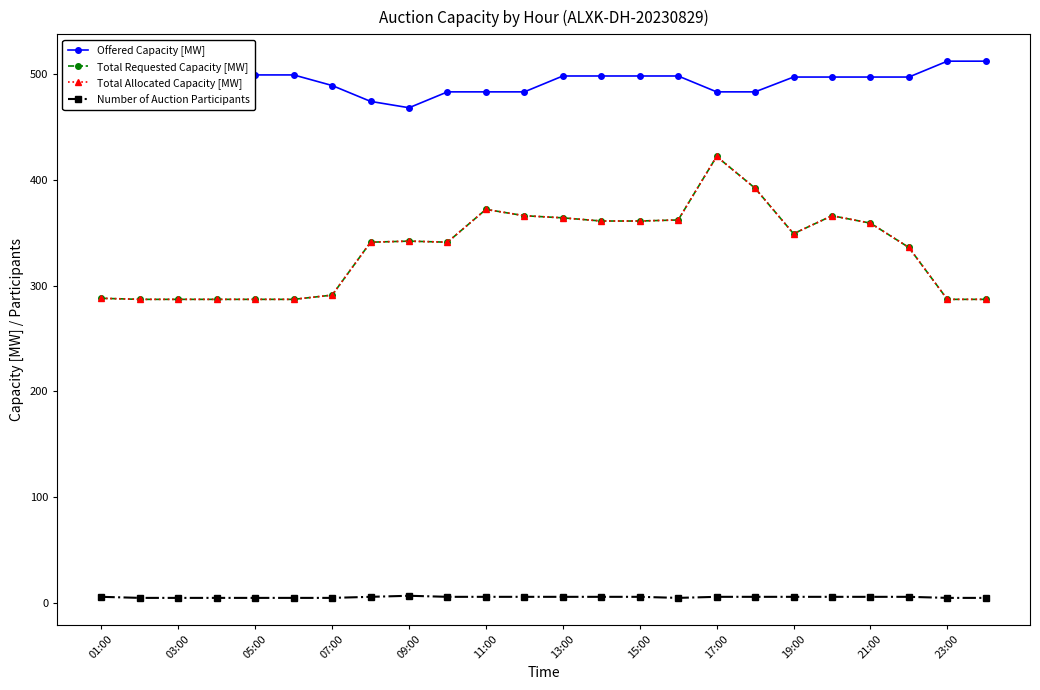

True or false: Offered Capacity [MW] and Total Allocated Capacity [MW] intersect in this chart.

False